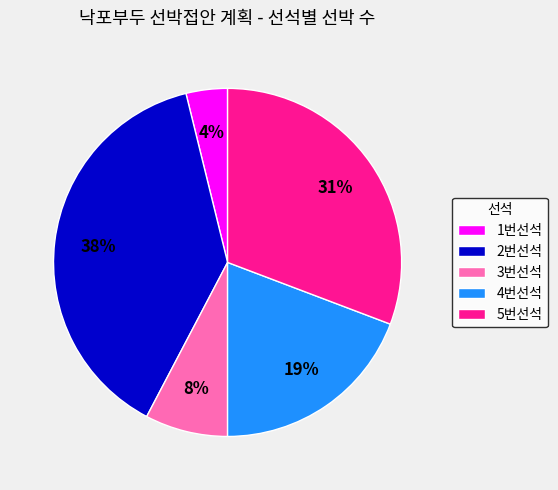

True or false: 4번선석 accounts for 19% of the total.

True